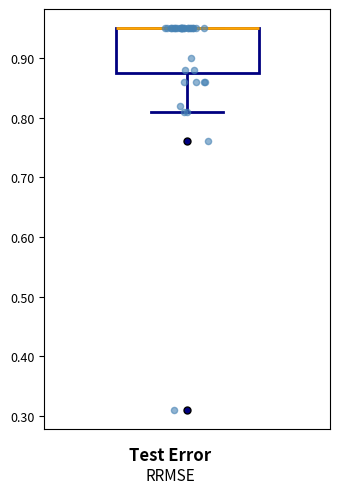

Read this box plot against the y-axis: the position of the median line, the range covered by the box, and the ends of both whiskers. The values are not printed on the chart, so give them approximately, as read against the axis.

median 0.95 (drawn on the box's upper edge), box 0.88 to 0.95, whiskers 0.81 to 0.95